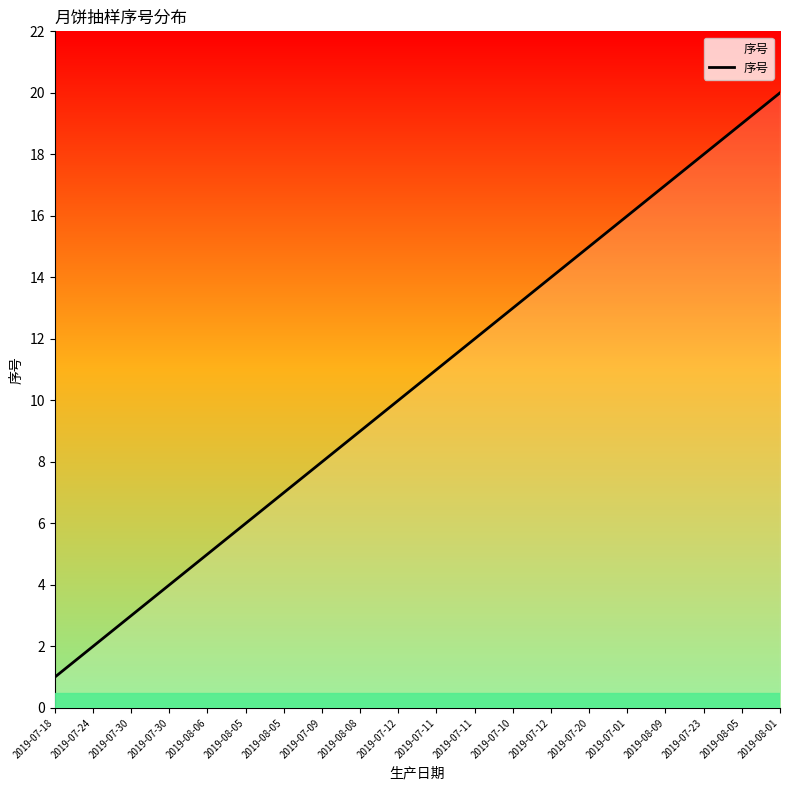

Is this an area chart (filled region under the line)?

Yes